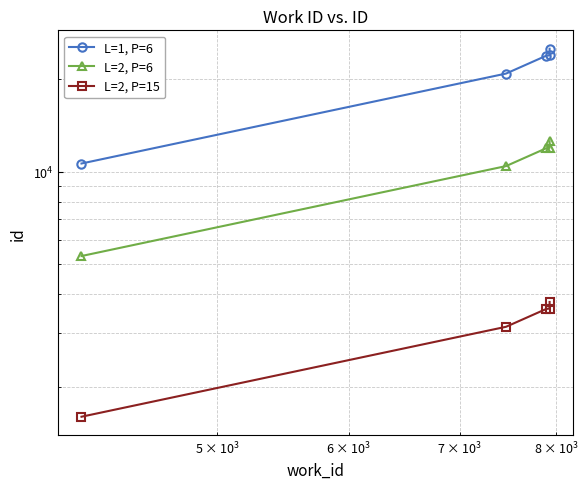

Does the chart have visible grid lines?

Yes